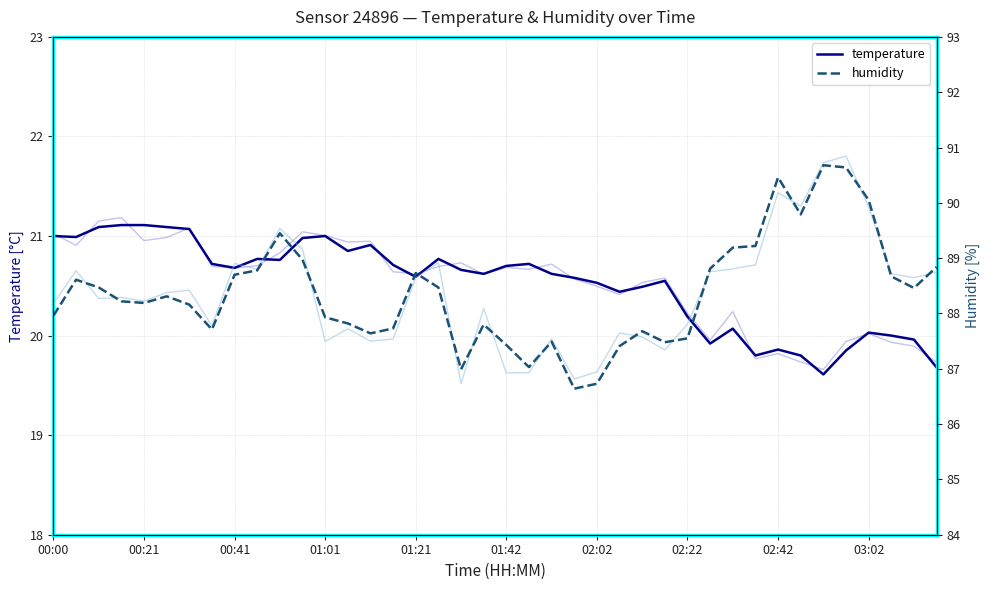

The value of temperature at 39 is 19.7. True or false?

True